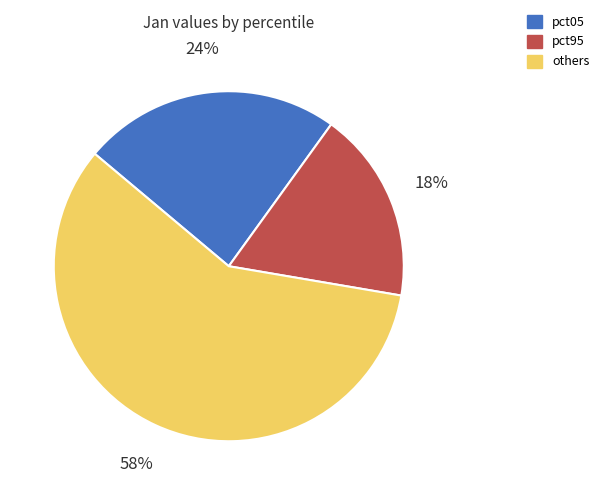

Which category has the smallest portion of the pie?

pct95